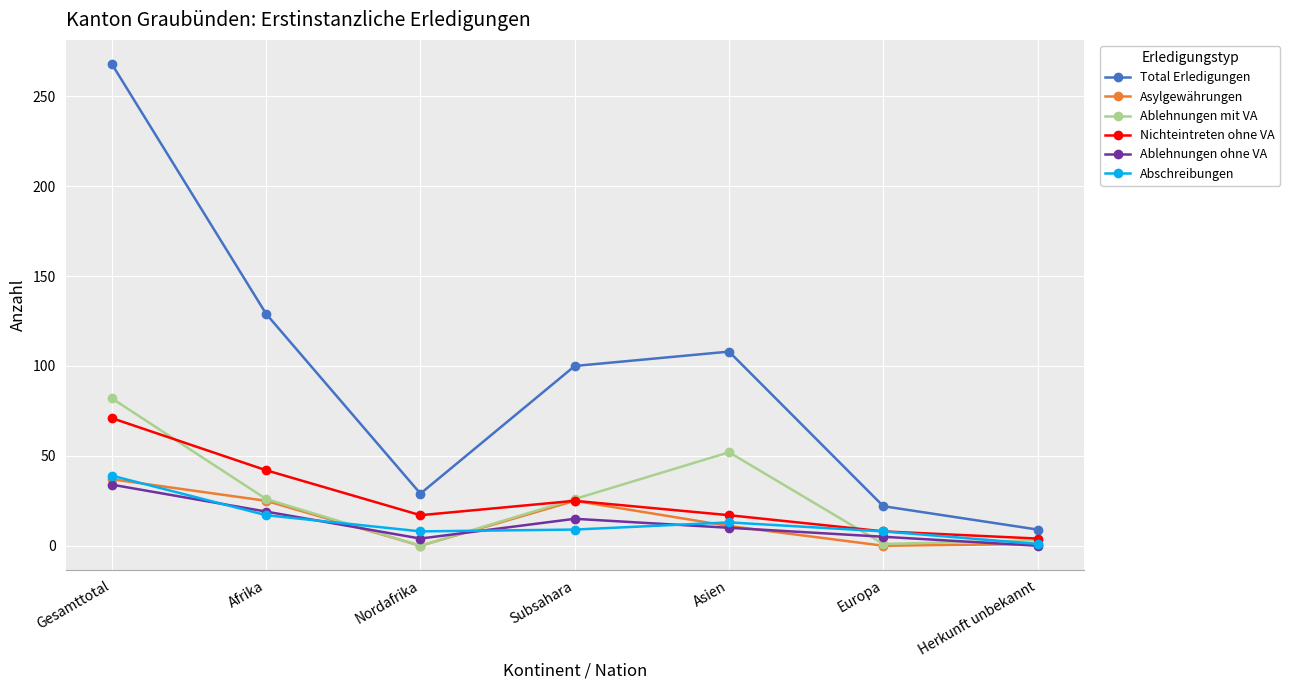

In Nichteintreten ohne VA, how many points are higher than both neighbors (excluding endpoints)?

1